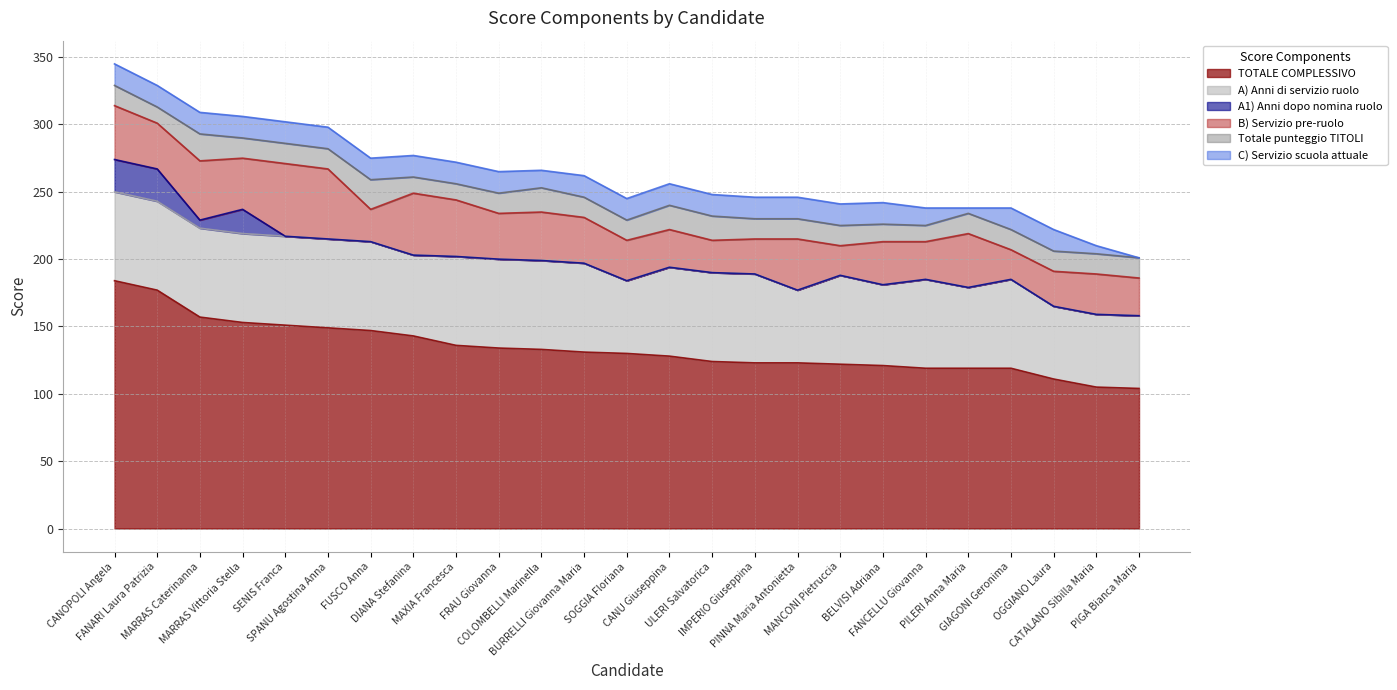

Reading right to left, transcribe all the data shown in this chart.

TOTALE COMPLESSIVO: 104	105	111	119	119	119	121	122	123	123	124	128	130	131	133	134	136	143	147	149	151	153	157	177	184
A) Anni di servizio ruolo: 54	54	54	66	60	66	60	66	54	66	66	66	54	66	66	66	66	60	66	66	66	66	66	66	66
A1) Anni dopo nomina ruolo: 0	0	0	0	0	0	0	0	0	0	0	0	0	0	0	0	0	0	0	0	0	18	6	24	24
B) Servizio pre-ruolo: 28	30	26	22	40	28	32	22	38	26	24	28	30	34	36	34	42	46	24	52	54	38	44	34	40
Totale punteggio TITOLI: 15	15	15	15	15	12	13	15	15	15	18	18	15	15	18	15	12	12	22	15	15	15	20	12	15
C) Servizio scuola attuale: 0	6	16	16	4	13	16	16	16	16	16	16	16	16	13	16	16	16	16	16	16	16	16	16	16